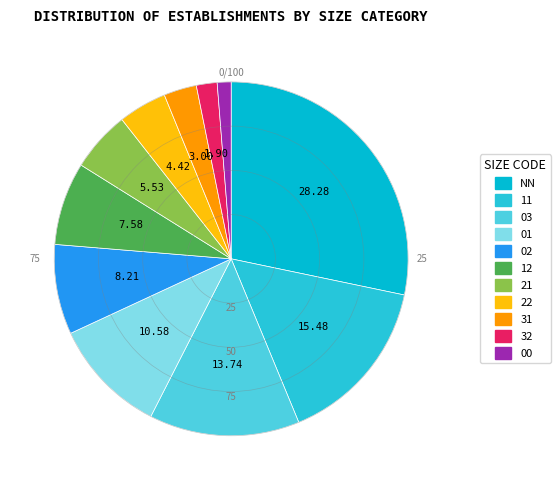

What percentage is the NN slice, to the nearest percent?

28%